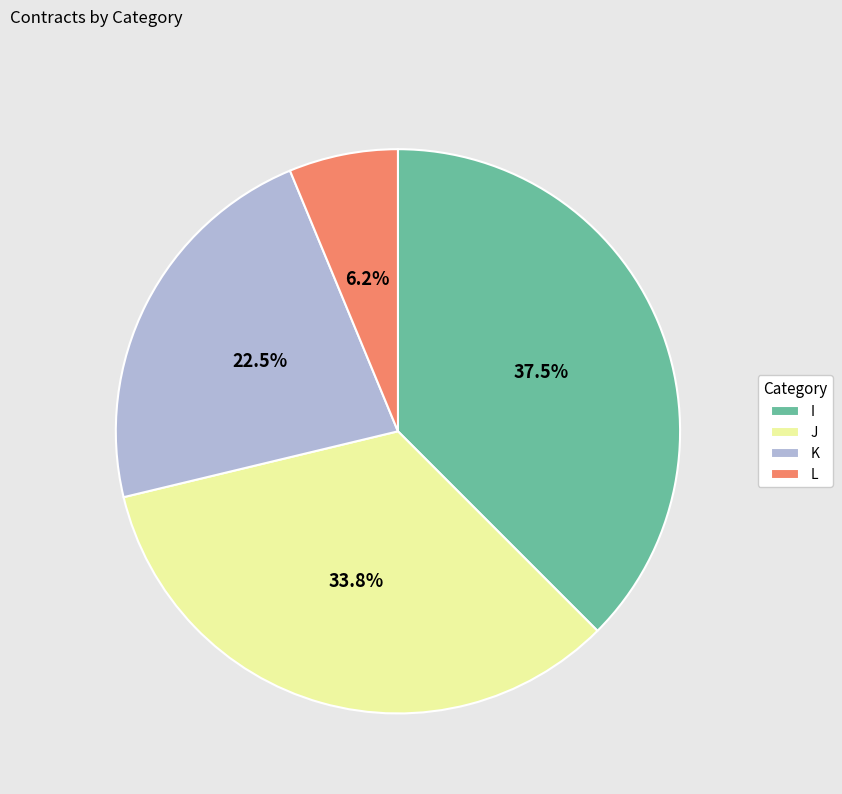

To the nearest percent, what is the difference between the J and K slice percentages?

11%